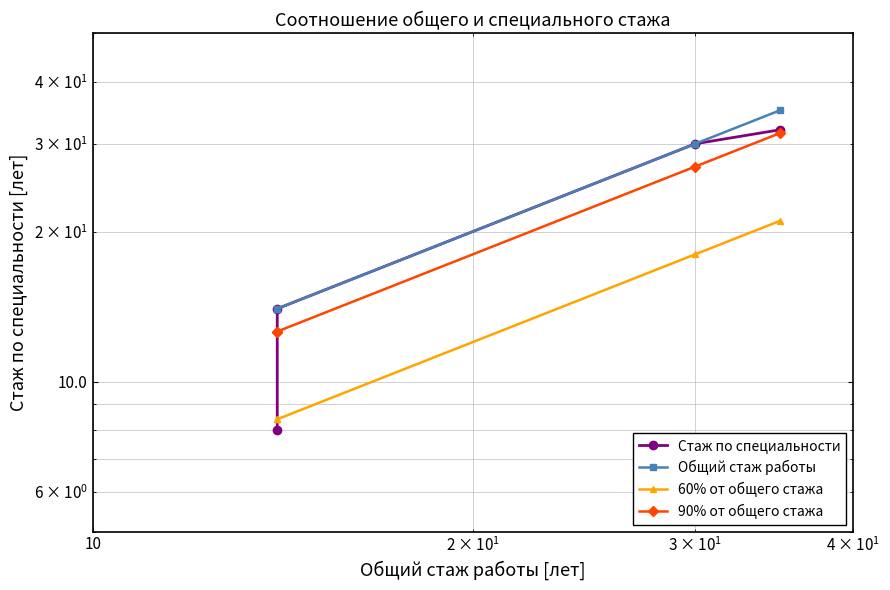

The 60% от общего стажа series shows 31.0 at 10. True or false?

False